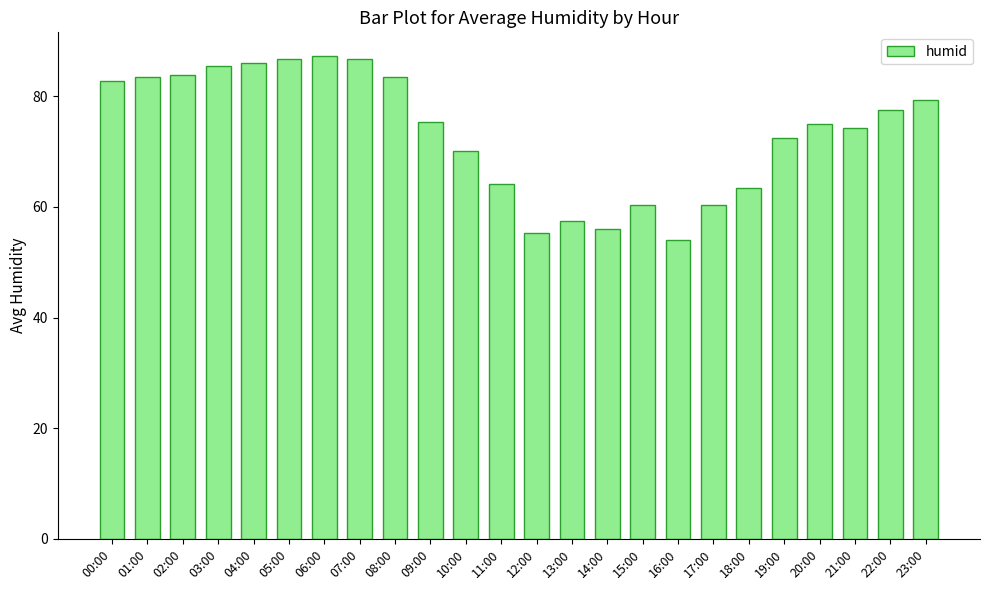

What is the difference between the maximum and minimum values?

33.1